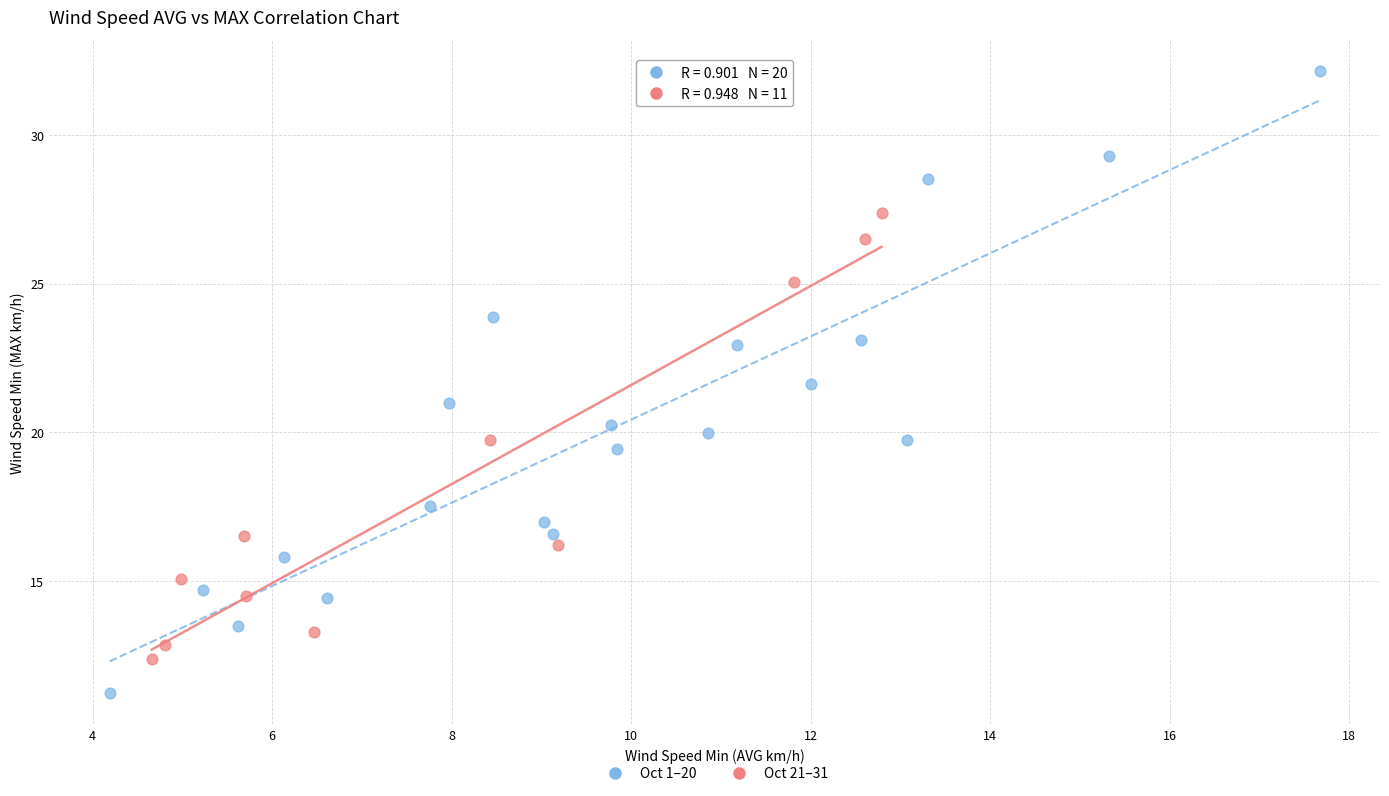

Which series reaches the minimum Y coordinate?

Oct 1–20